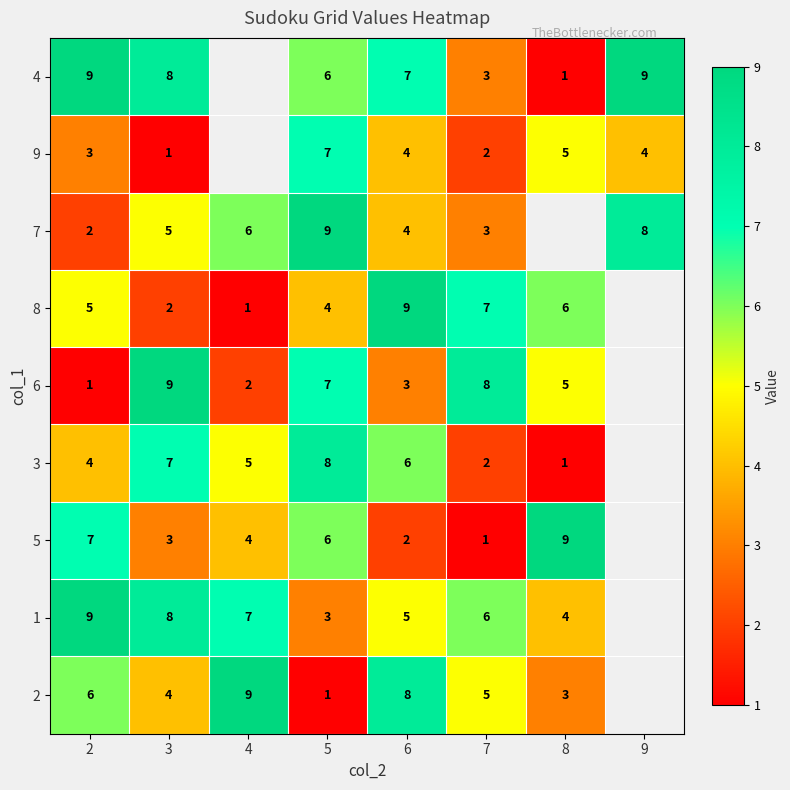

What is the spread (max minus min) of values at 5?

8